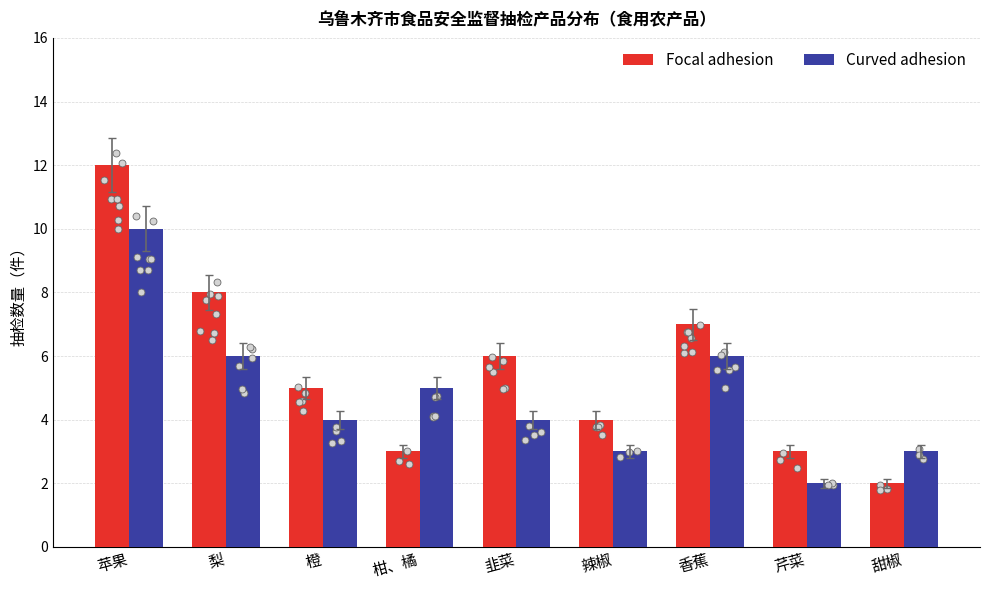

Which series has the largest Y range (max minus min)?

Focal adhesion